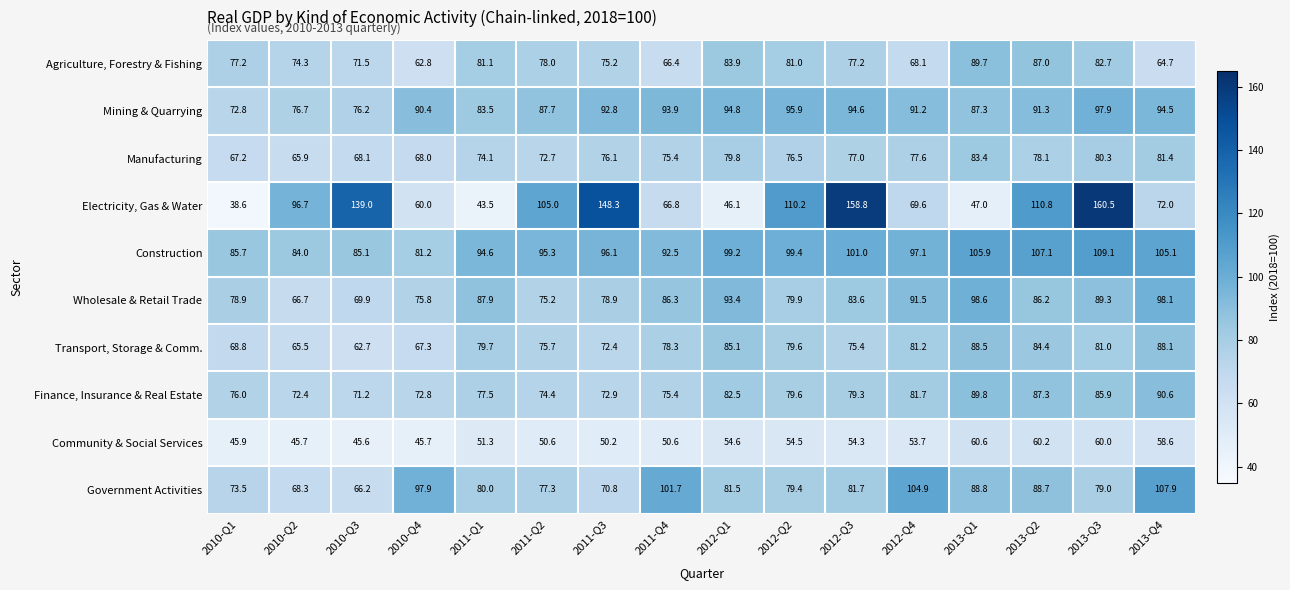

What is the average value of the Wholesale & Retail Trade series?

83.8